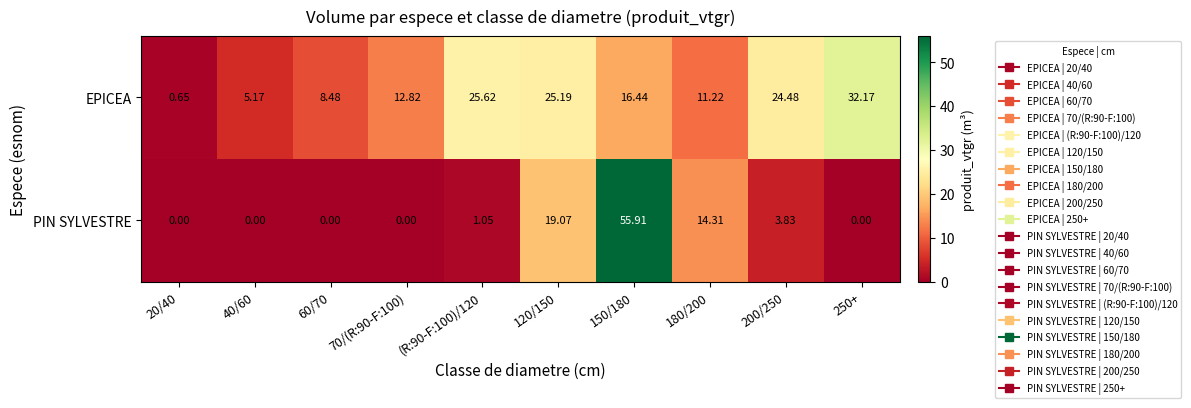

Which series has the widest spread of values?

PIN SYLVESTRE